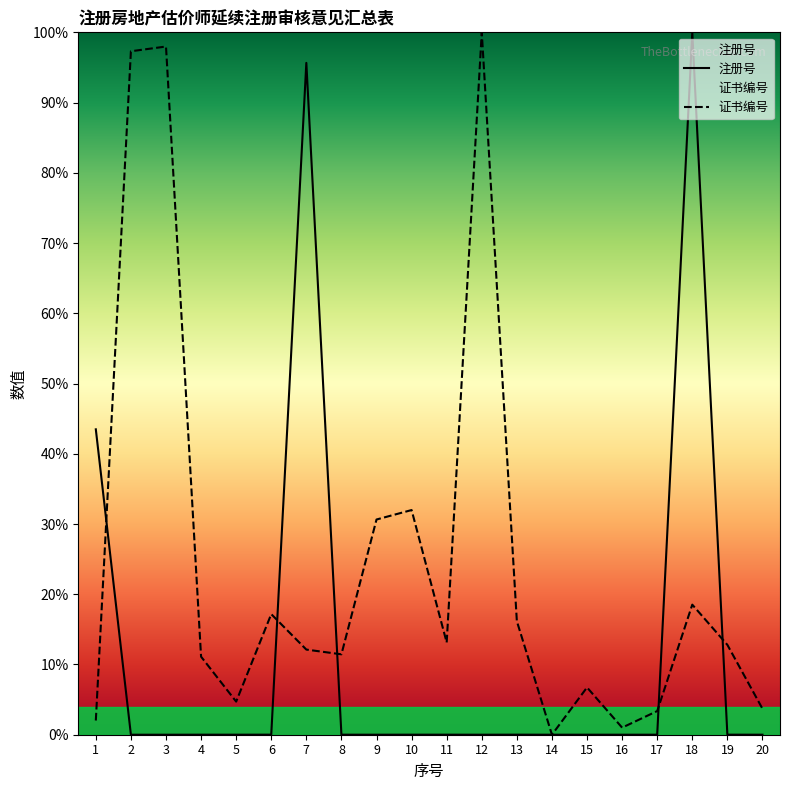

Which series has the largest total across all categories?

证书编号